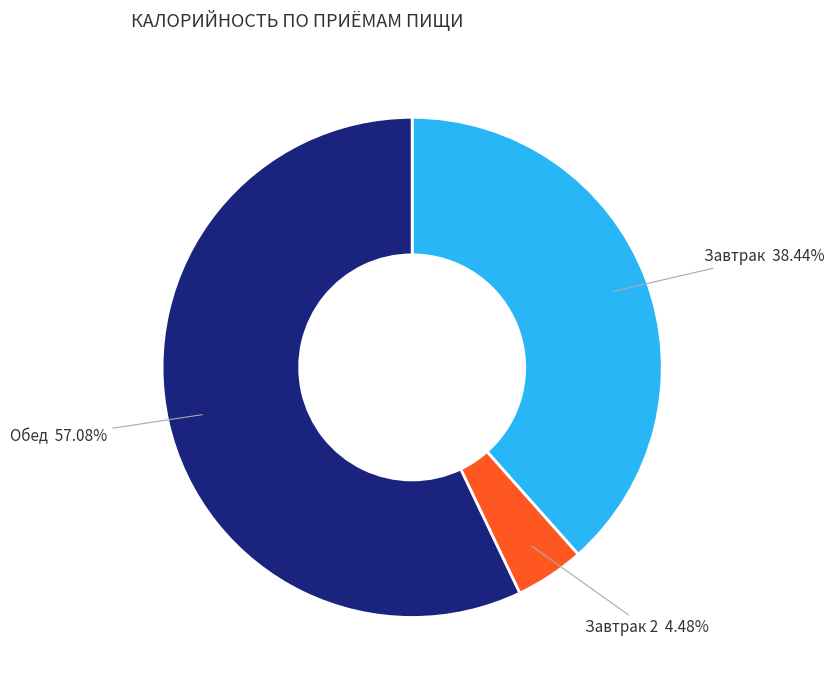

Is there a majority slice in this chart?

Yes